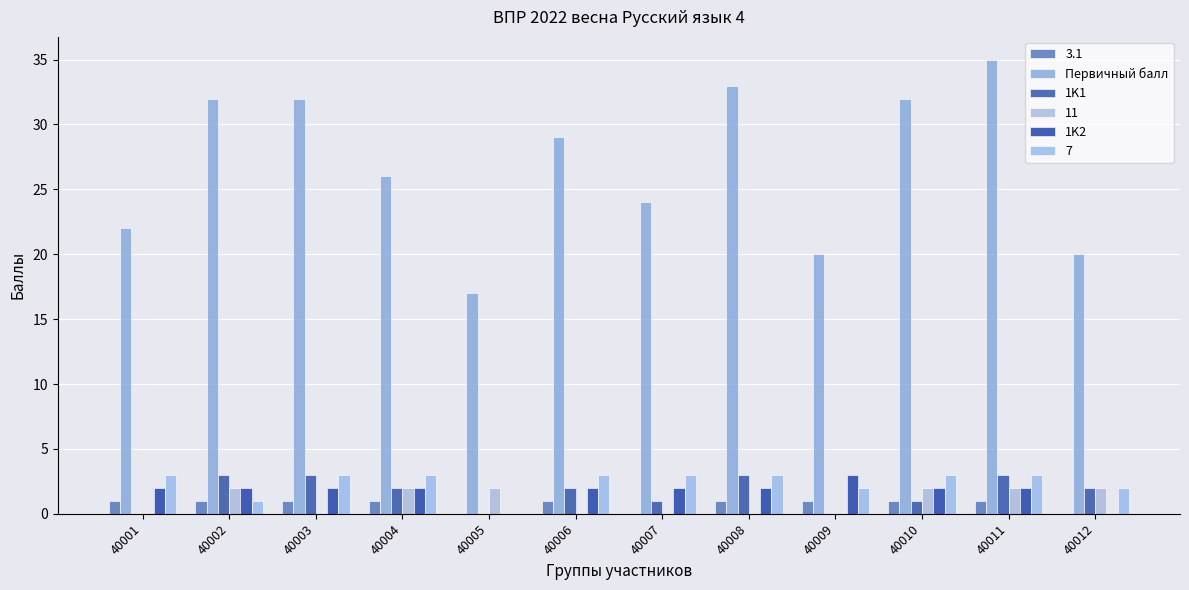

What is the difference between the 1K1 values at 40003 and 40006?

1